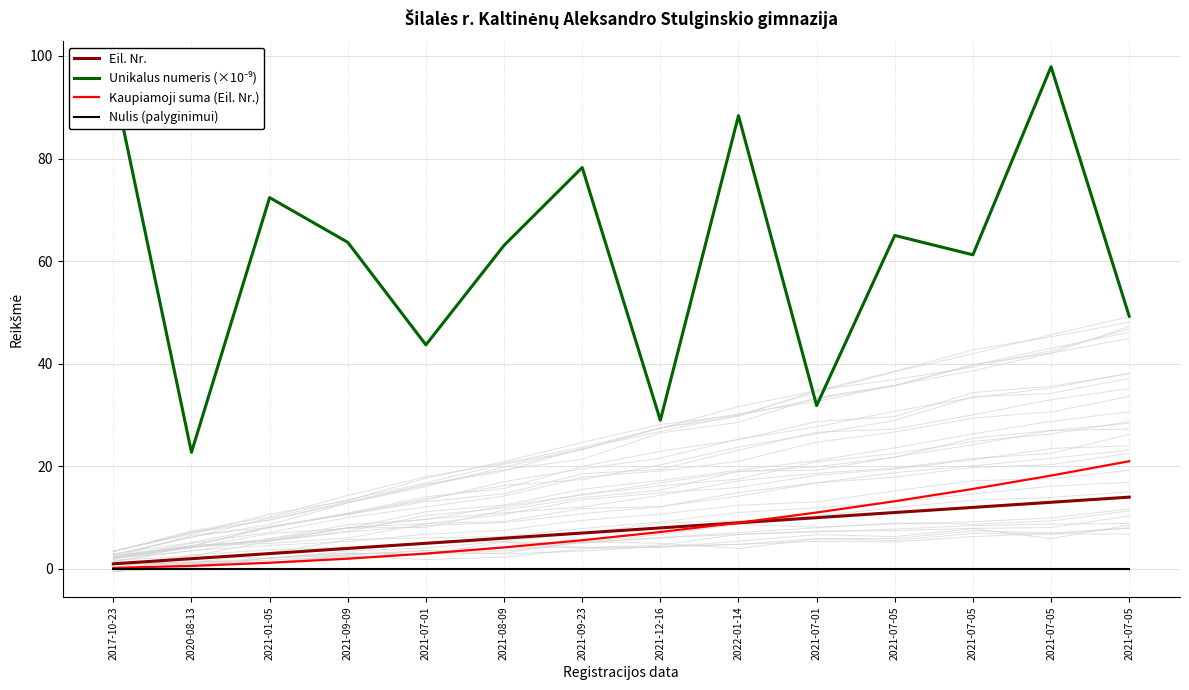

The value of Kaupiamoji suma (Eil. Nr.) at 2021-09-09 is 3.3. True or false?

False